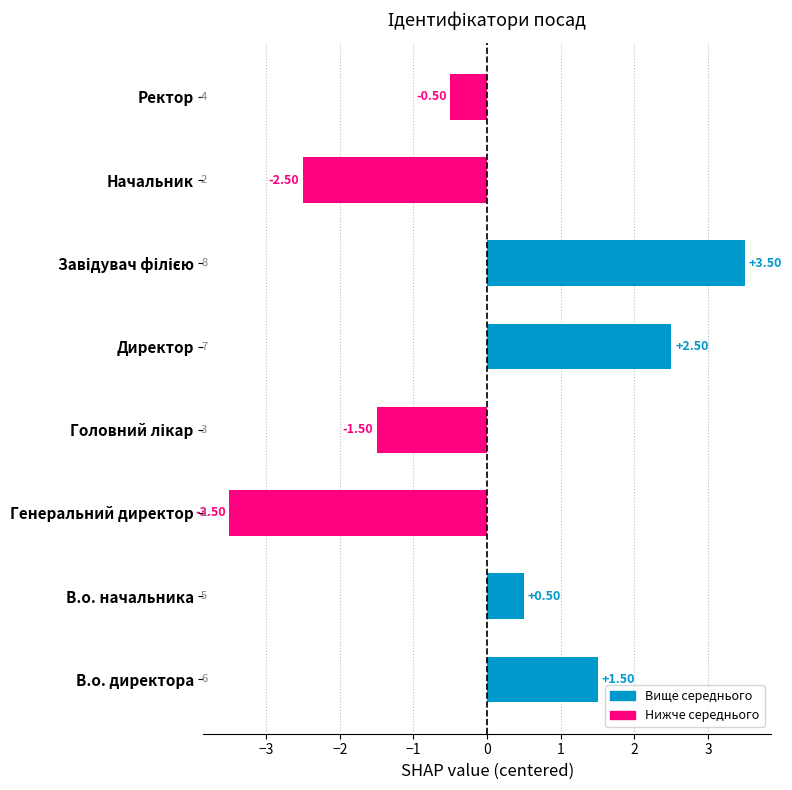

Between Директор and Начальник, which is larger?

Директор